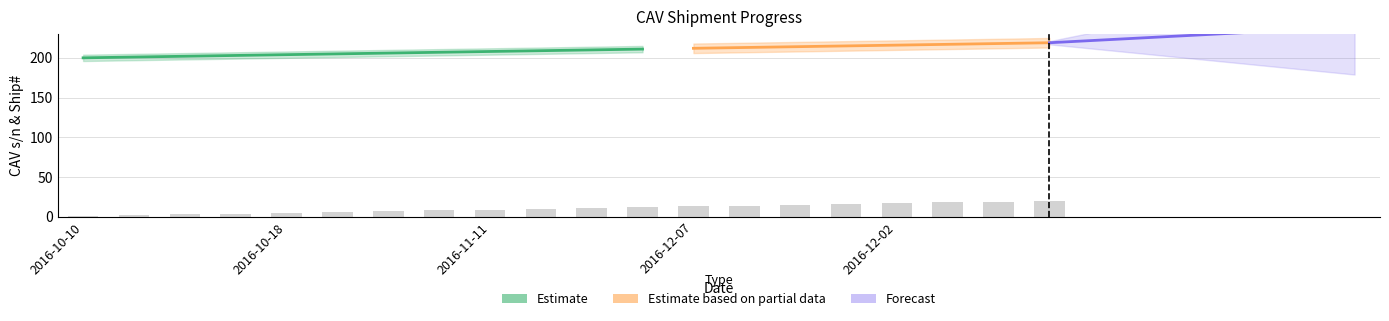

What is the label of the 1st bar from the right?

2016-12-02